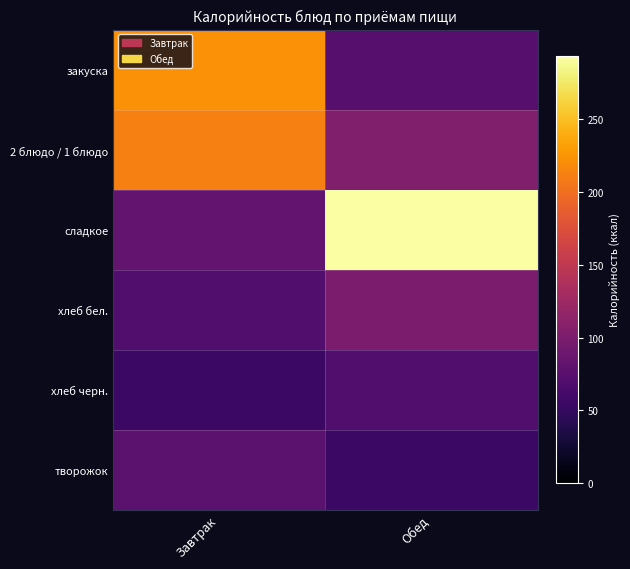

Reading left to right, transcribe all the data shown in this chart.

закуска: Завтрак=223.0	Обед=73.8
2 блюдо / 1 блюдо: Завтрак=211.0	Обед=104.0
сладкое: Завтрак=81.8	Обед=293.4
хлеб бел.: Завтрак=71.0	Обед=100.0
хлеб черн.: Завтрак=54.0	Обед=71.0
творожок: Завтрак=77.3	Обед=54.0